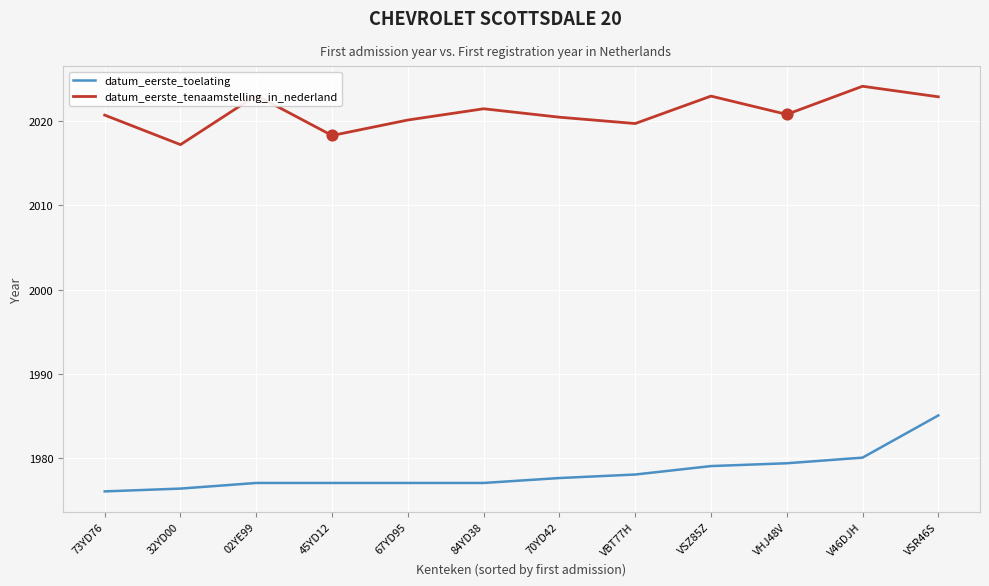

At which label does datum_eerste_tenaamstelling_in_nederland reach its peak?

V46DJH